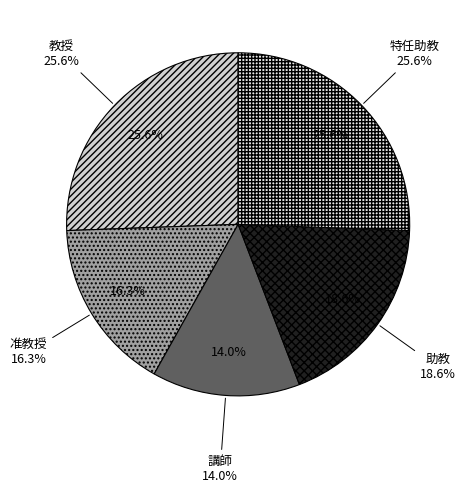

Combined, what portion of the pie is 准教授 and 助教?

34.9%